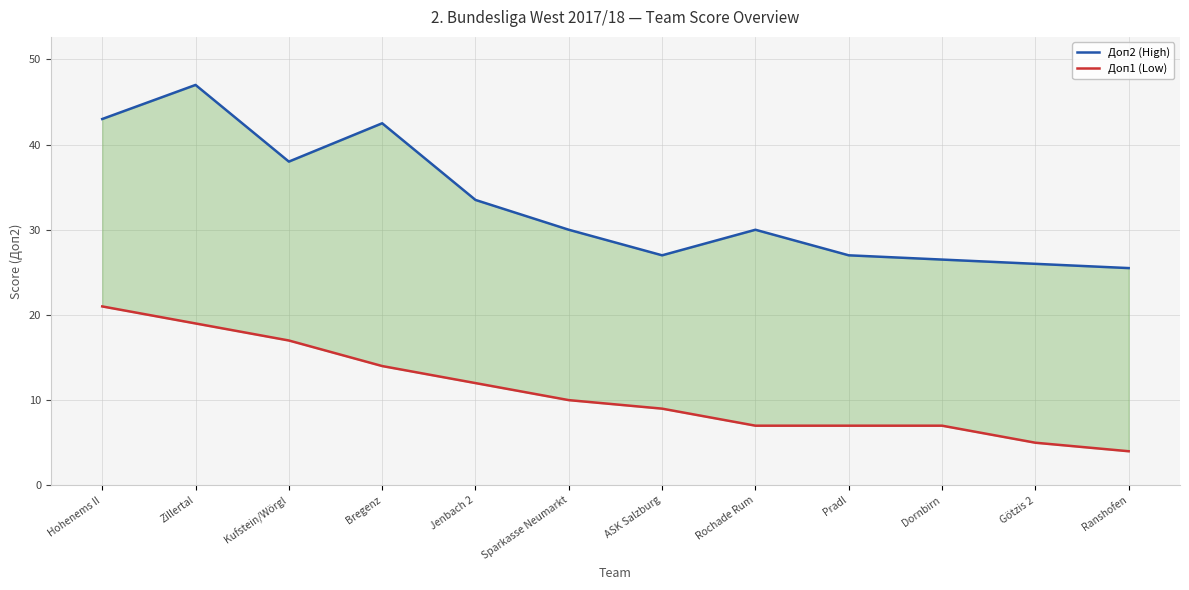

What is the label of the 7th point from the left?

ASK Salzburg